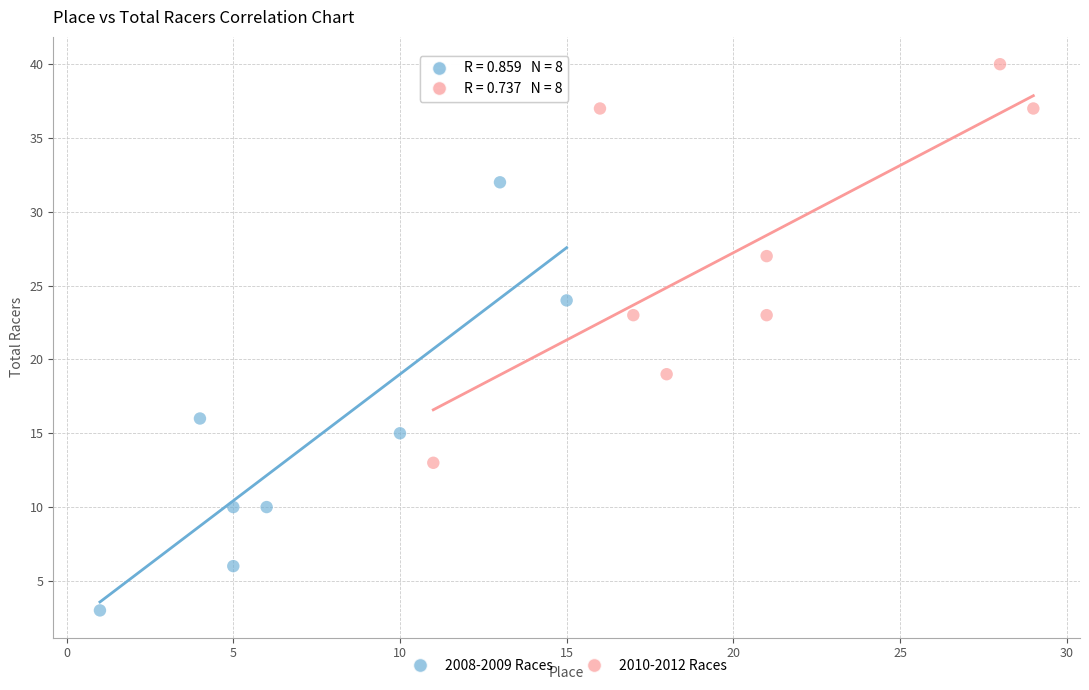

Which series has the largest Y range (max minus min)?

2008-2009 Races